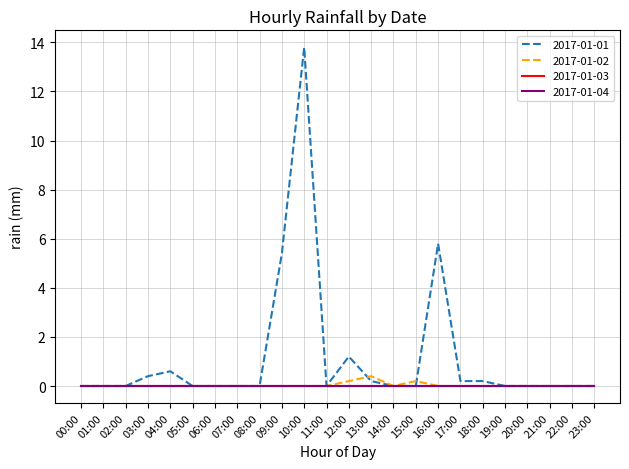

After their last crossing, which series has the higher values: 2017-01-02 or 2017-01-01?

2017-01-01